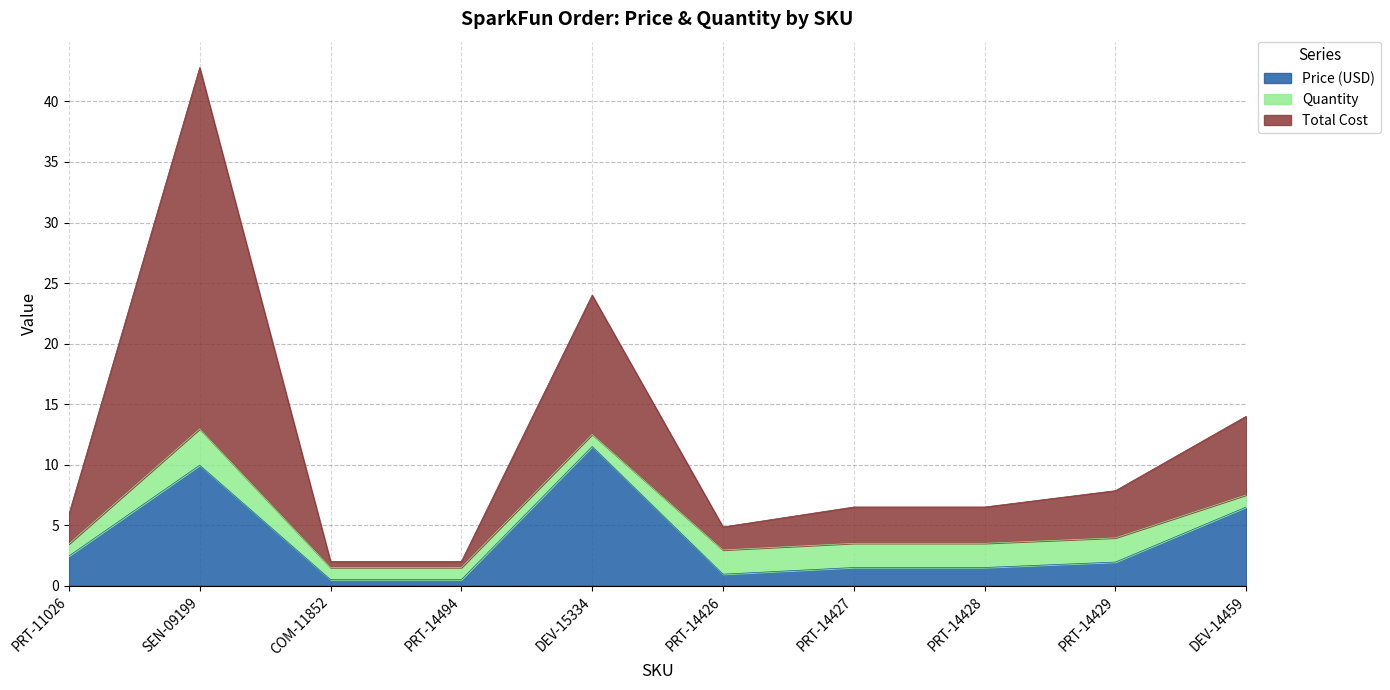

What is the label of the 6th point from the left?

PRT-14426